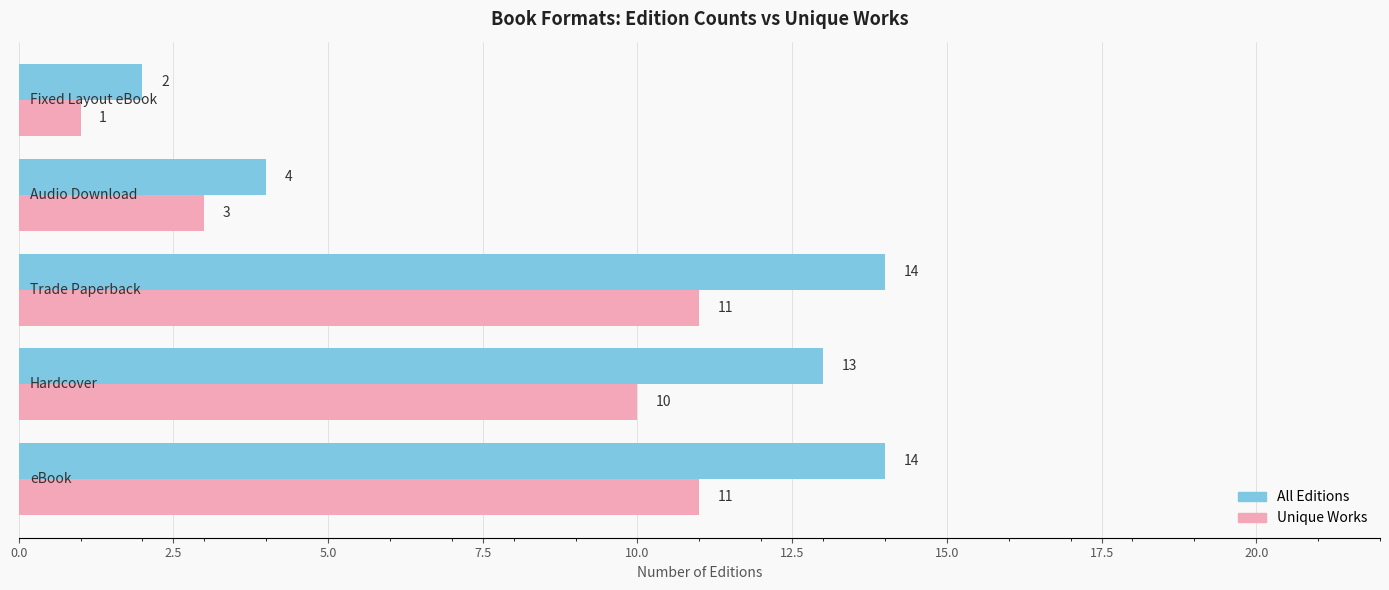

What is the difference between the maximum and second lowest values in the All Editions series?

10